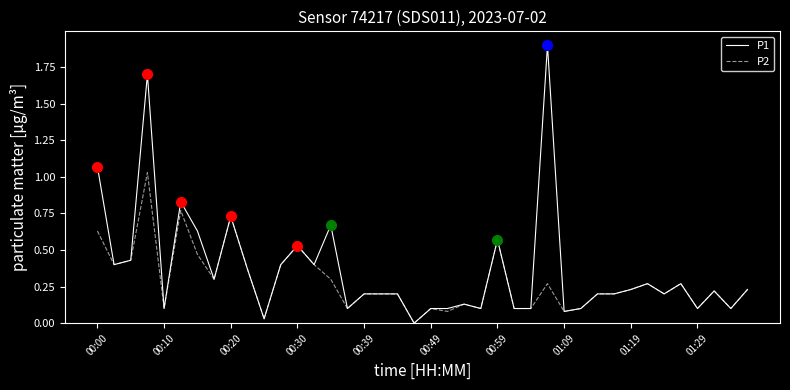

True or false: P1 has more than 1 interior local peaks.

True